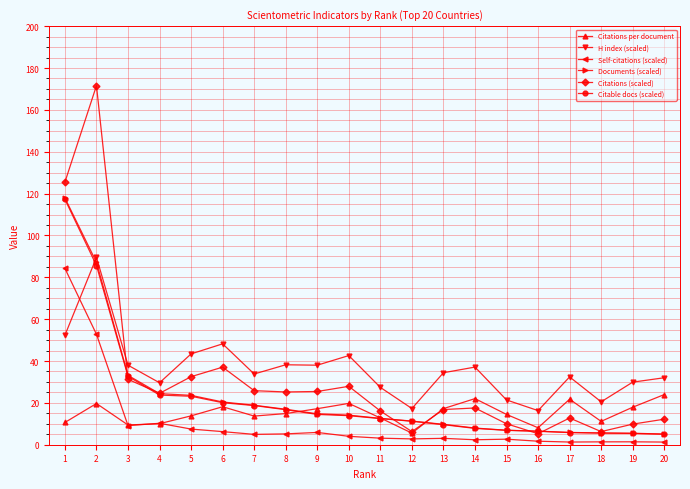

Which series has the largest range (max minus min)?

Citations (scaled)